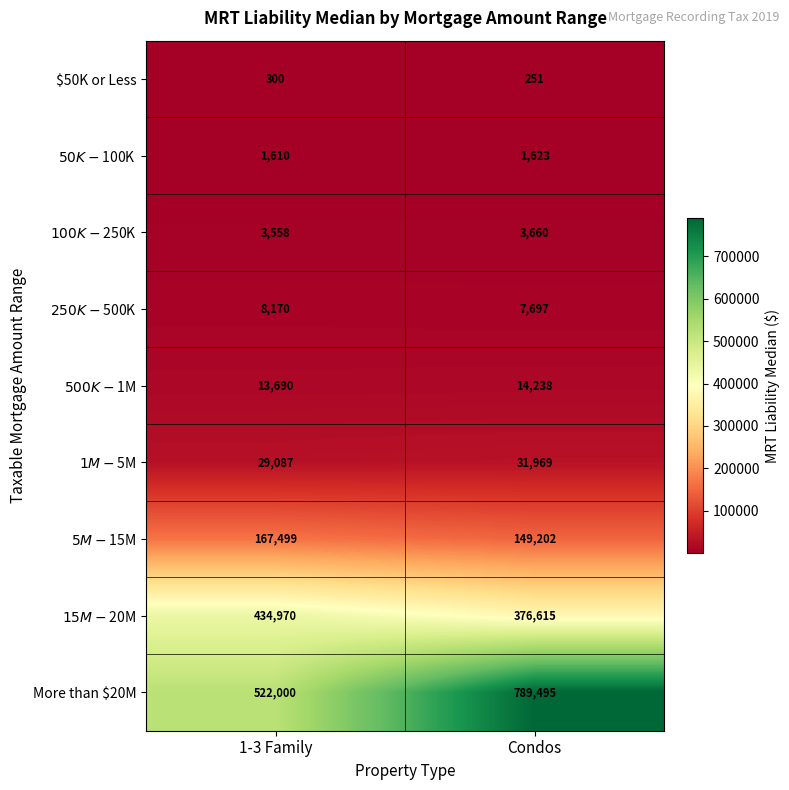

Count the number of categories in the chart.

2